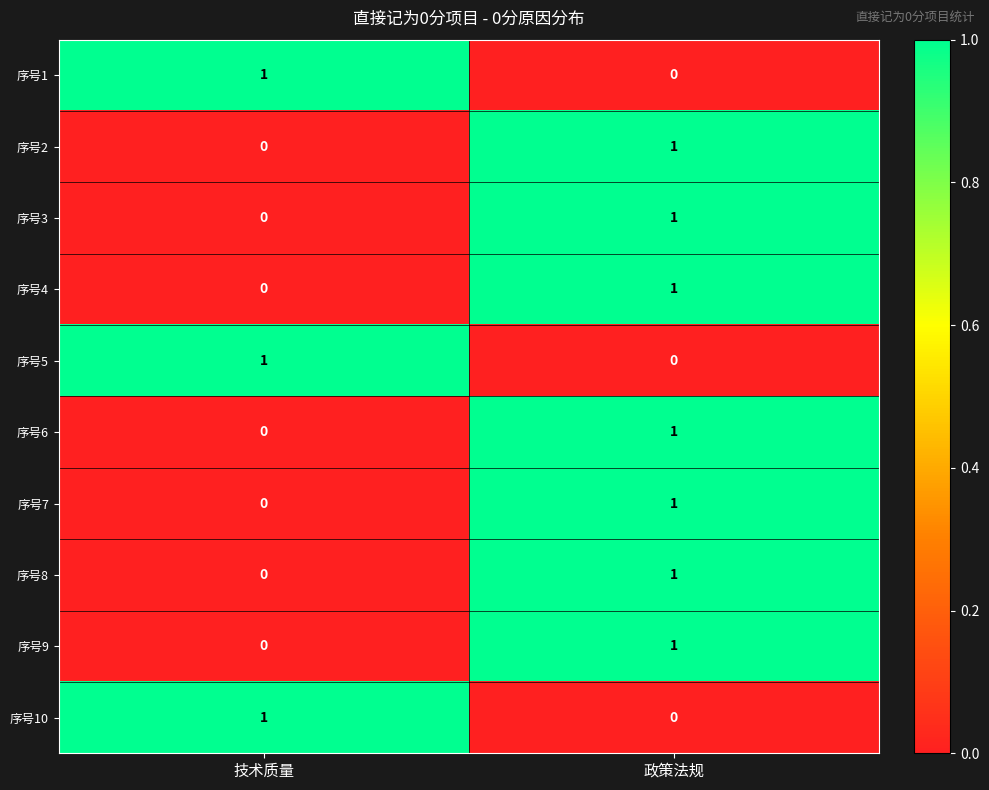

List the labels in order of 序号10 value, smallest first.

政策法规, 技术质量